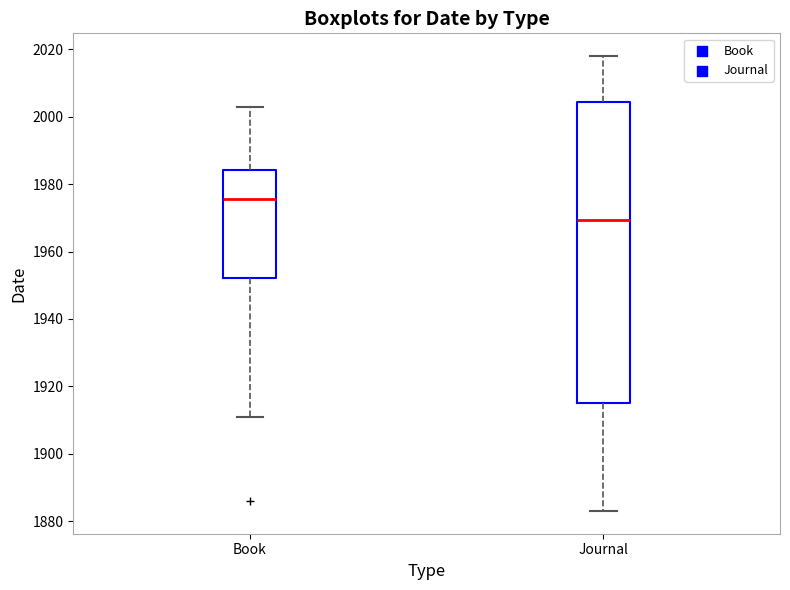

Where is the lower edge of the box for Book on the y-axis? The values are not printed on the chart, so give them approximately, as read against the axis.

1952